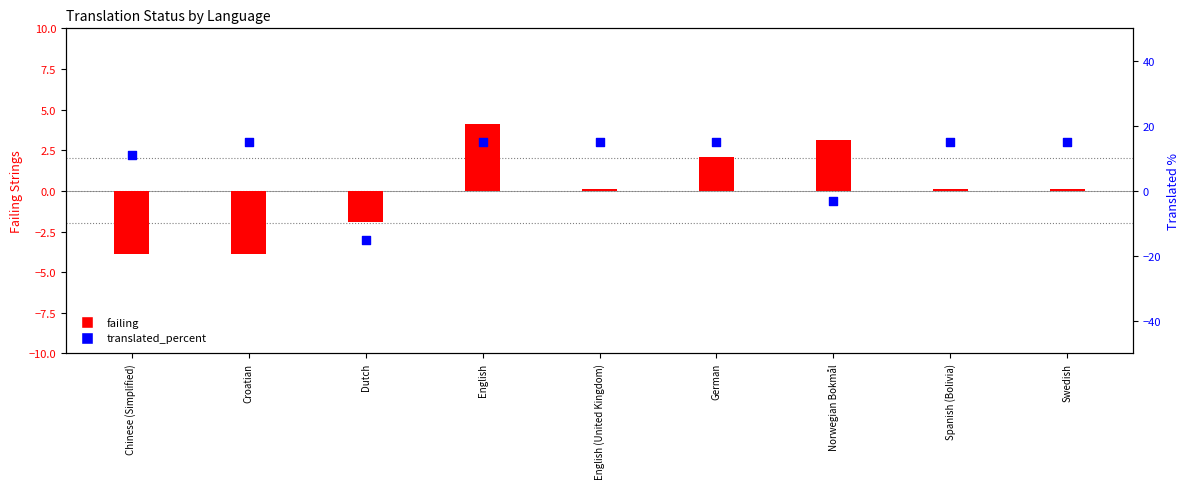

Which series has the largest total across all categories?

translated_percent (centered)